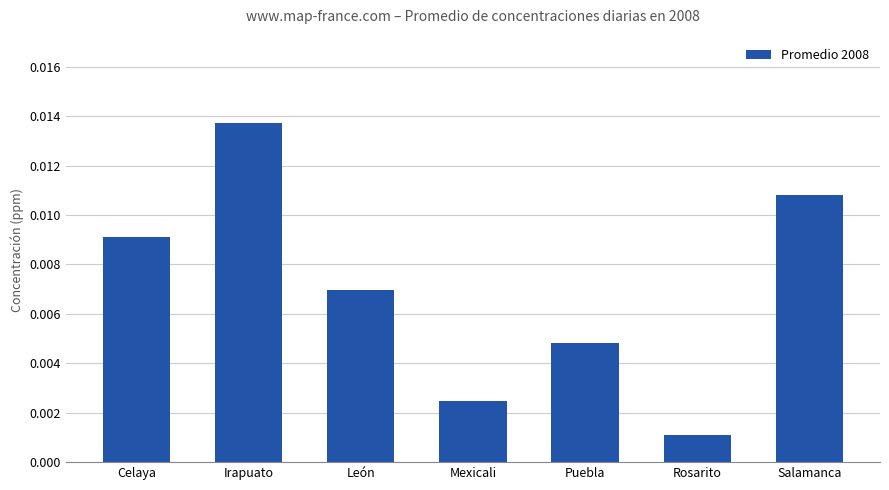

Rank the categories by value from highest to lowest.

Irapuato, Salamanca, Celaya, León, Puebla, Mexicali, Rosarito